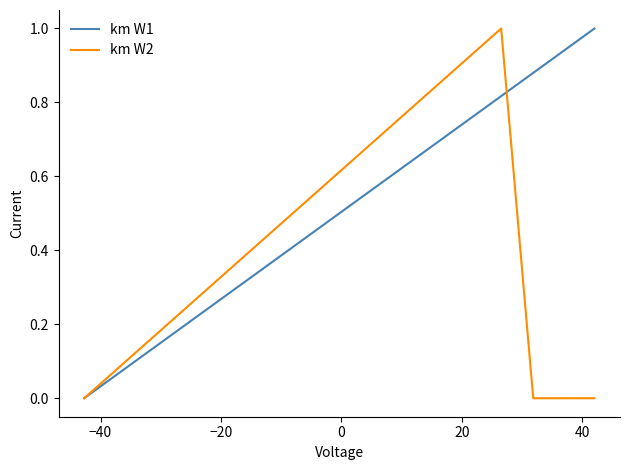

List the series in order of their overall mean, highest first.

km W1, km W2